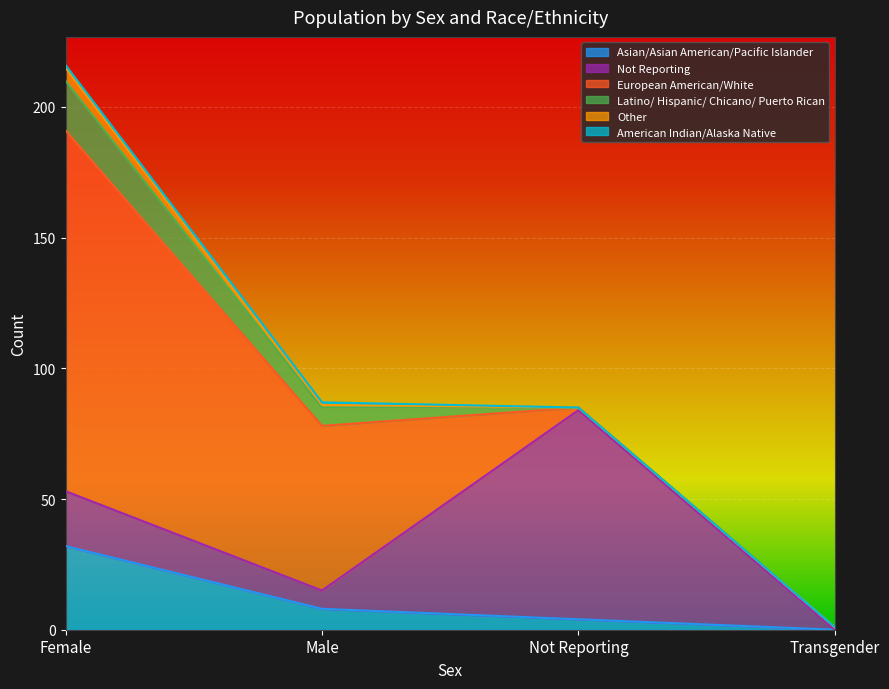

Where is Latino/ Hispanic/ Chicano/ Puerto Rican nearest to the value 9?

Male